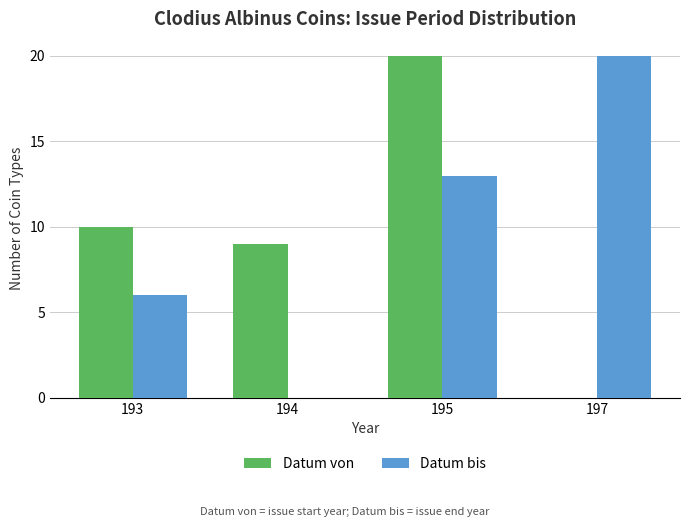

The value of Datum von at 193 is 10. True or false?

True